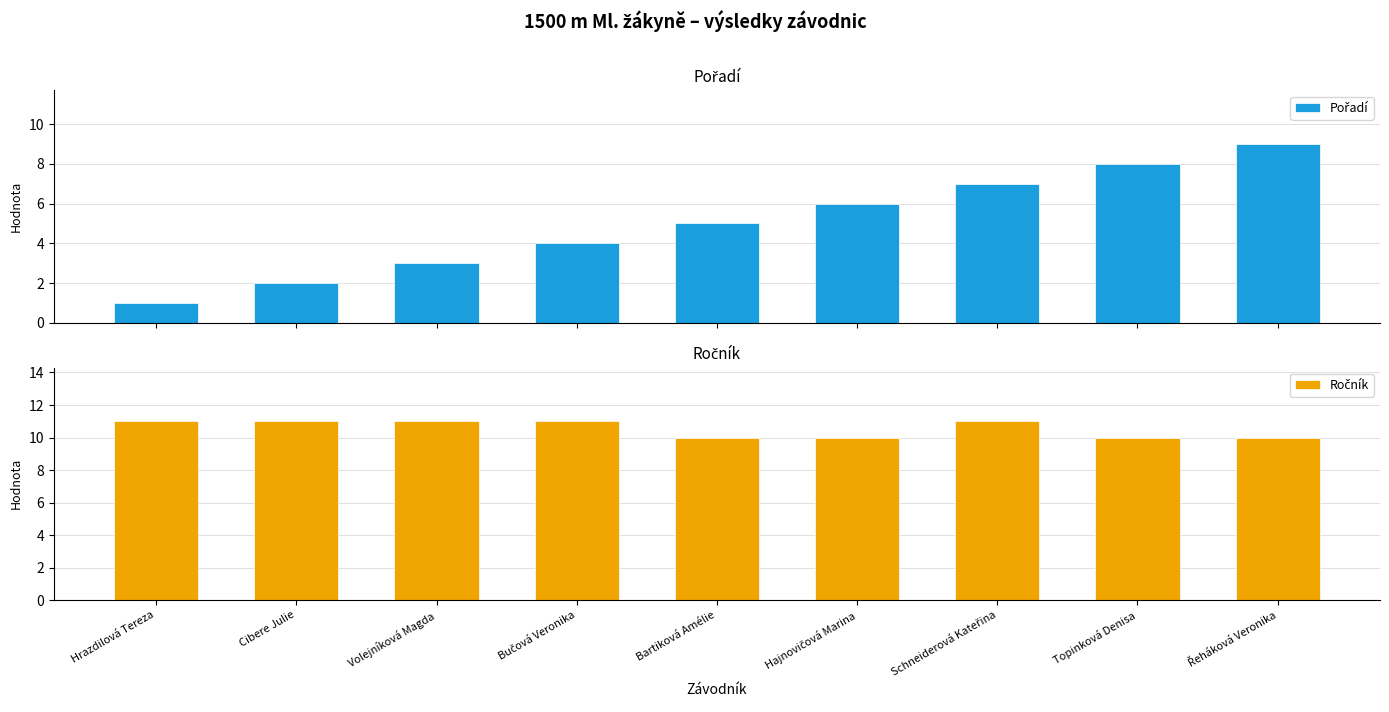

How many bars are there in each group?

2